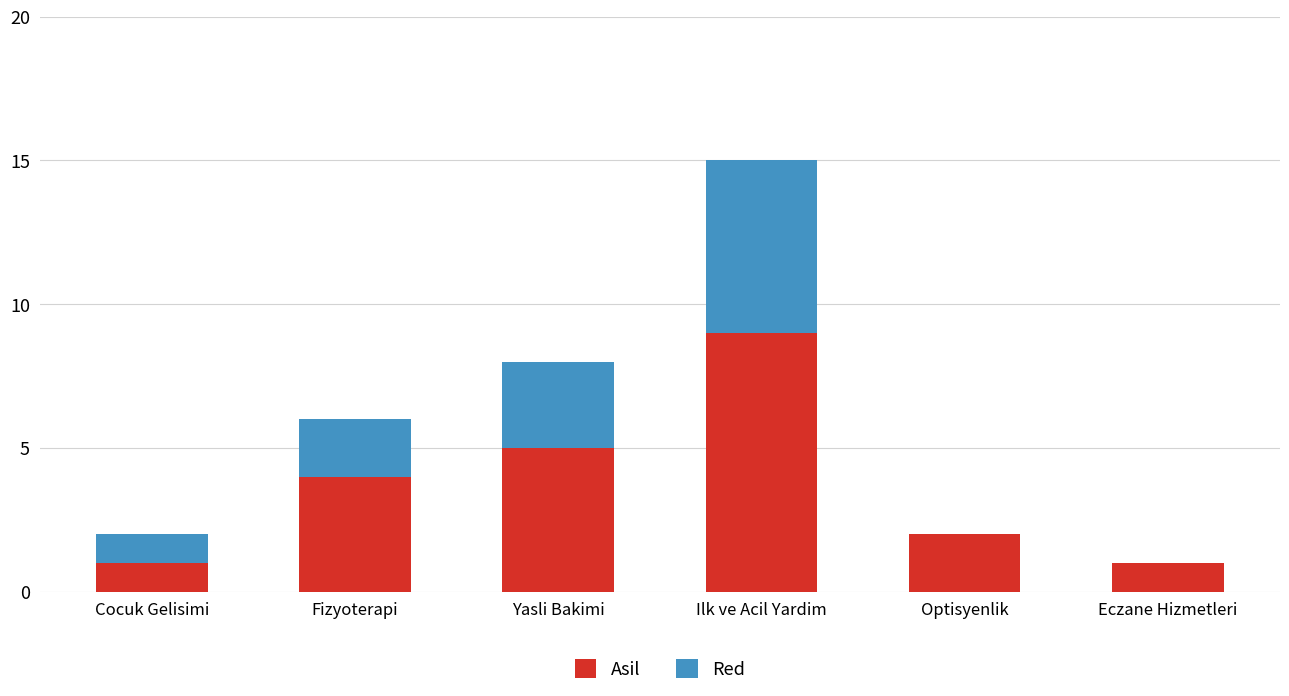

What is the sum of all Asil values?

22